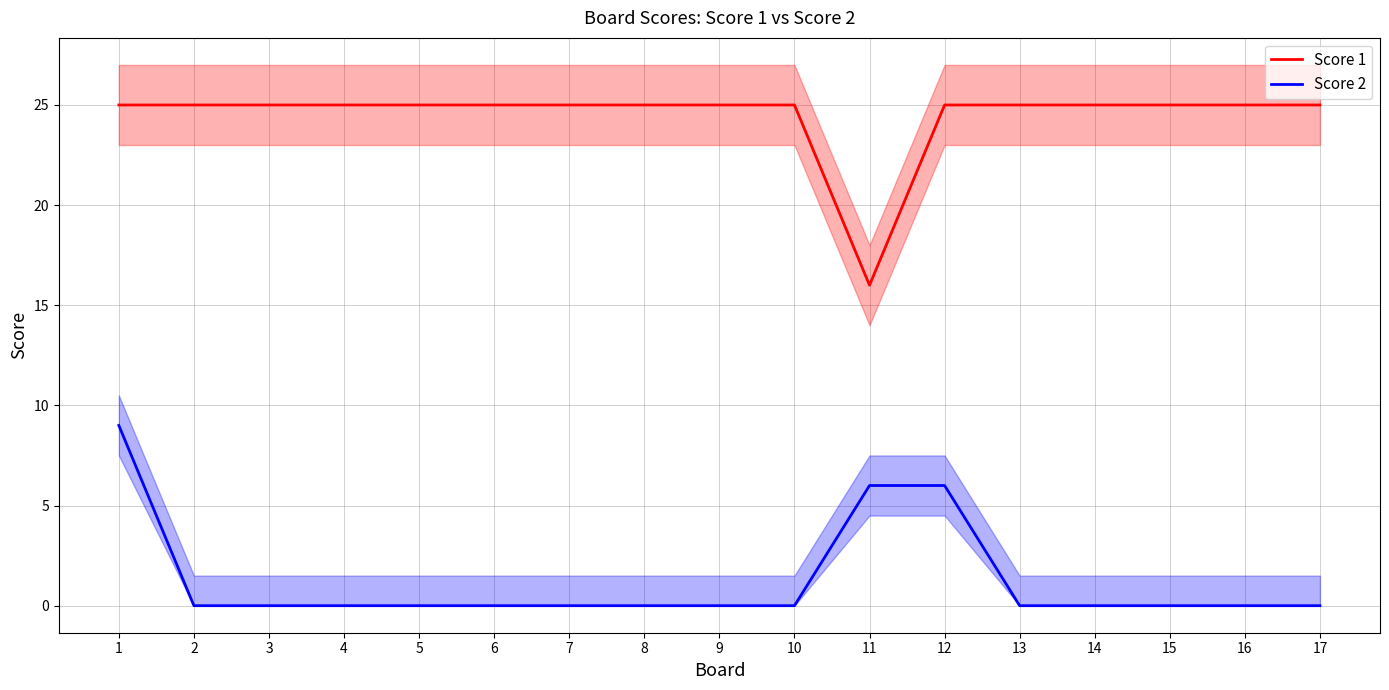

True or false: Score 2 and Score 1 intersect in this chart.

False